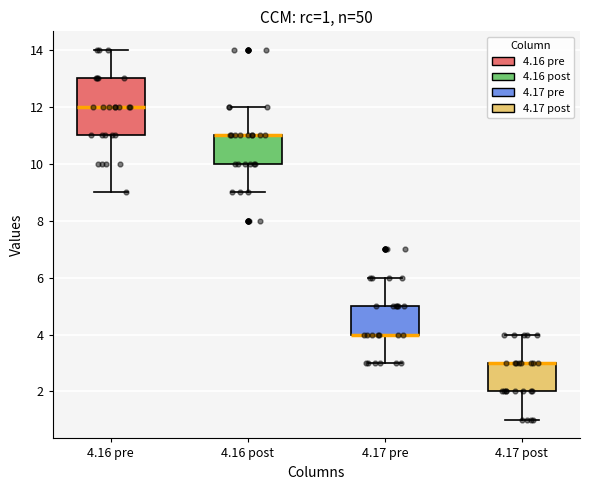

Comparing the boxes themselves (not the whiskers), which one is the tallest?

4.16 pre